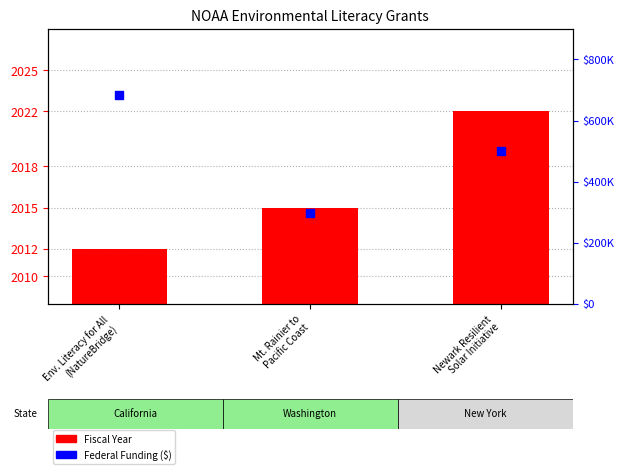

Is the value of Fiscal Year at Newark Resilient
Solar Initiative greater than the value of Federal Funding ($) at Env. Literacy for All
(NatureBridge)?

No